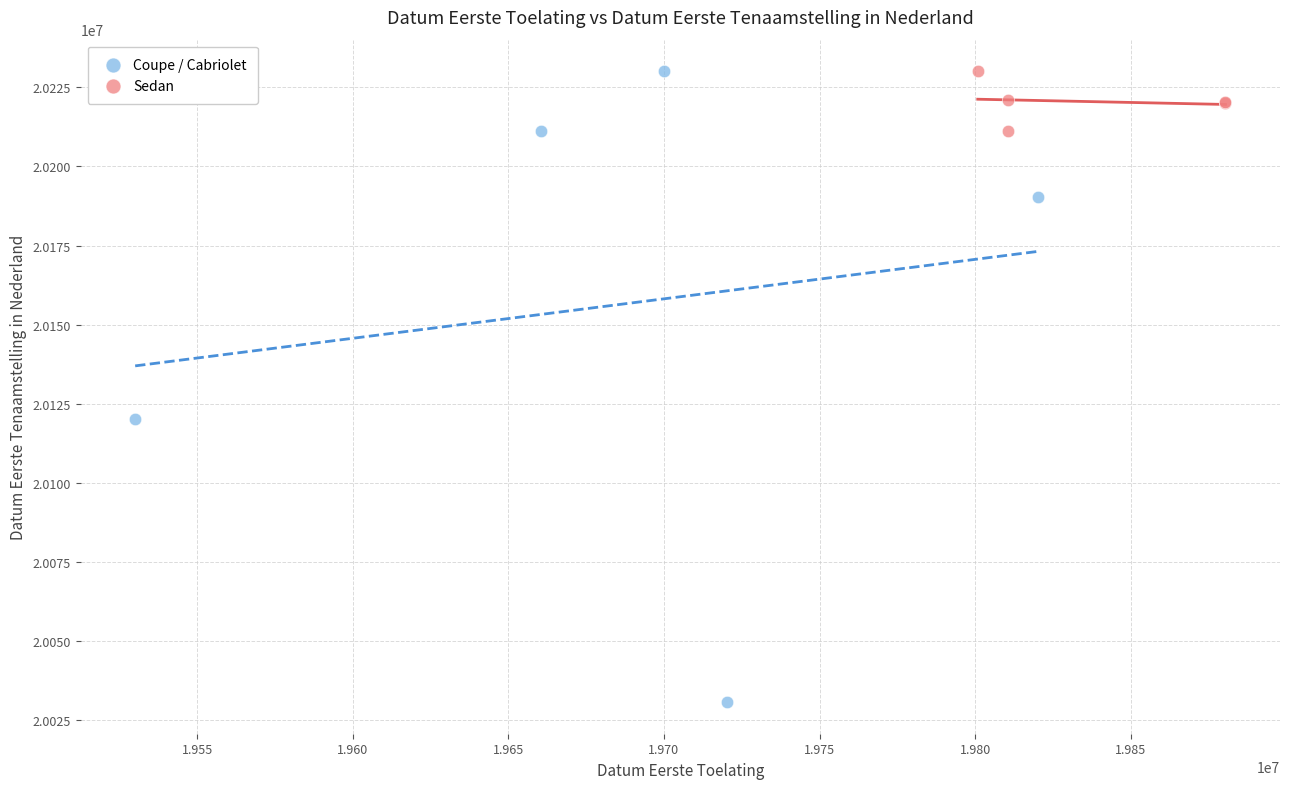

Which series reaches the minimum Y coordinate?

Coupe / Cabriolet